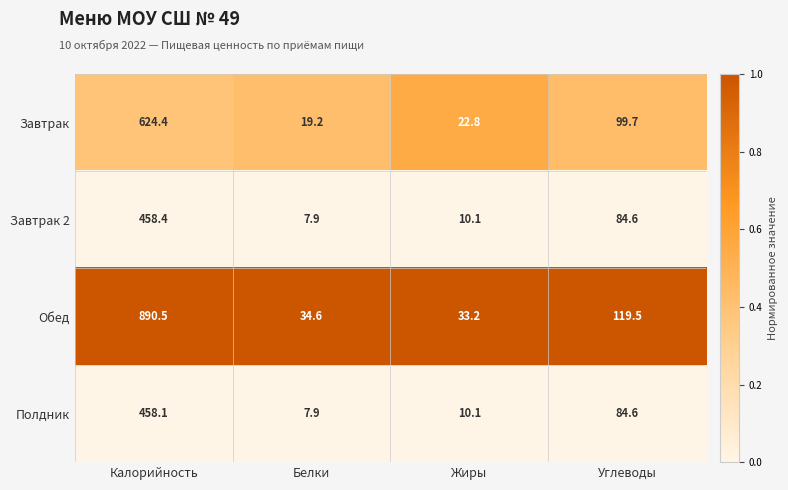

The value of Завтрак at Углеводы is 99.7. True or false?

True